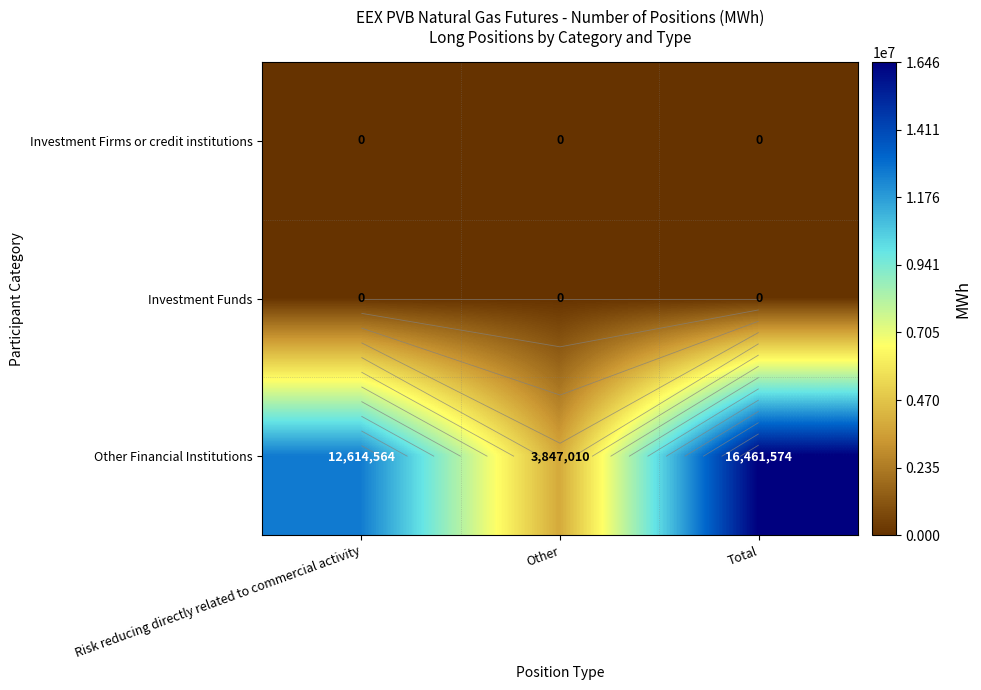

Count the Other Financial Institutions values in the range 3847010 to 16461574.

3